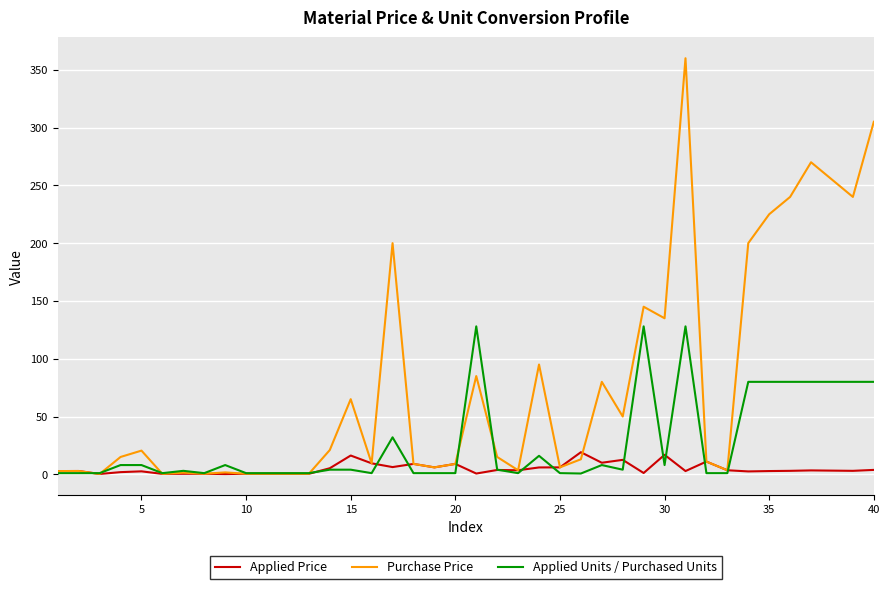

Rank the series by their average value, from lowest to highest.

Applied Price, Applied Units / Purchased Units, Purchase Price